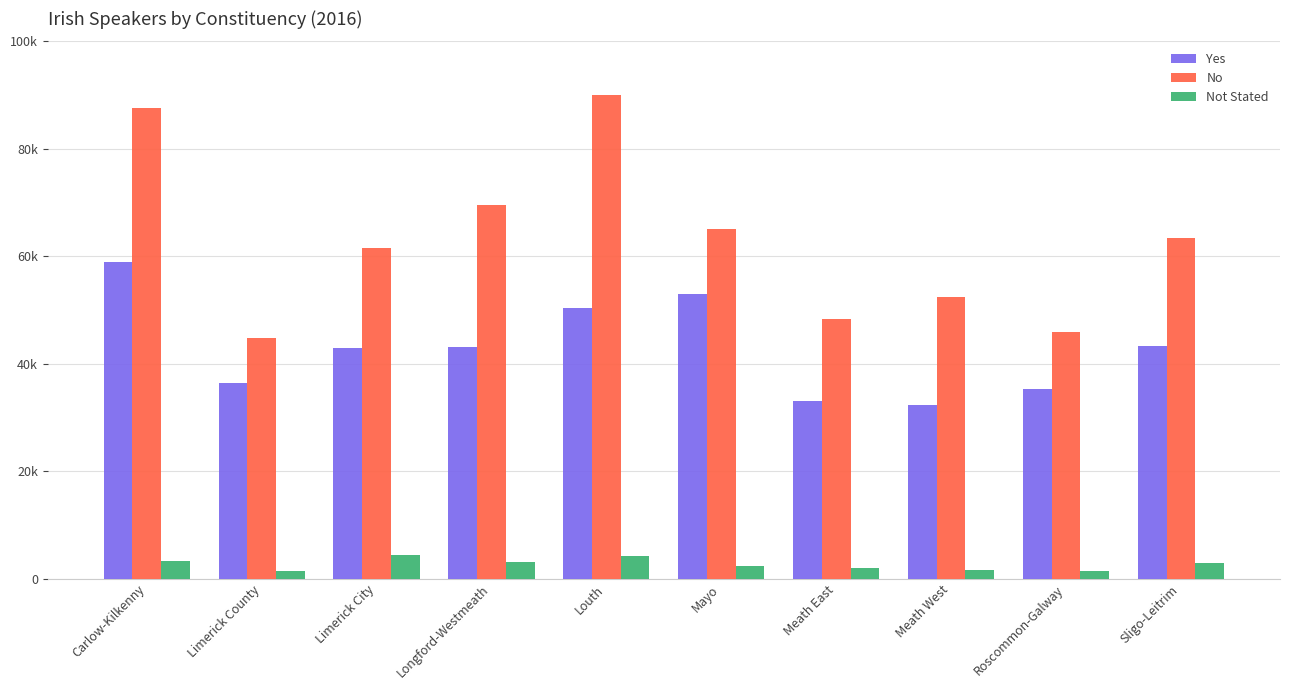

What is the highest value of the No series?

89971